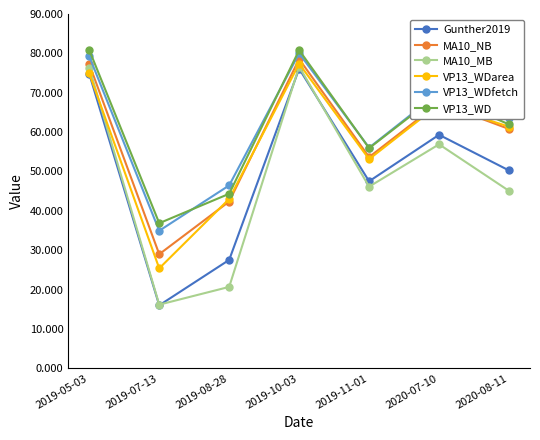

How many values in the Gunther2019 series are below 50?

3